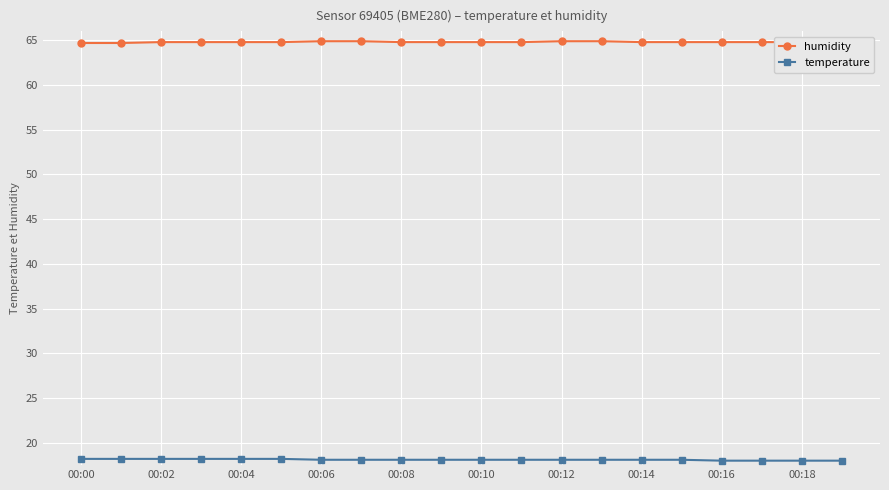

What is the minimum value shown in the chart?

18.0